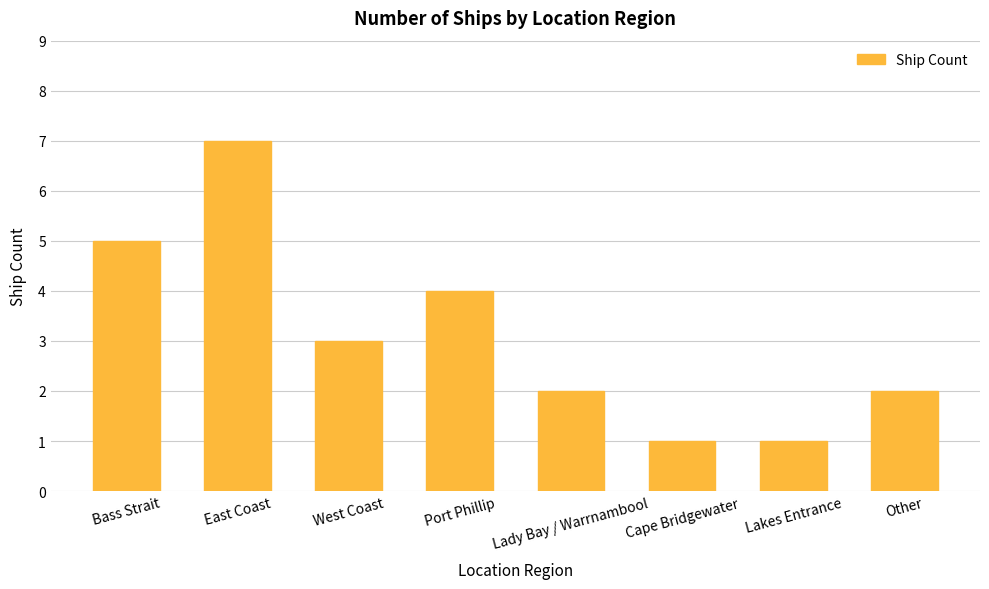

What is the ratio of the value at Bass Strait to the value at Lady Bay / Warrnambool?

2.5